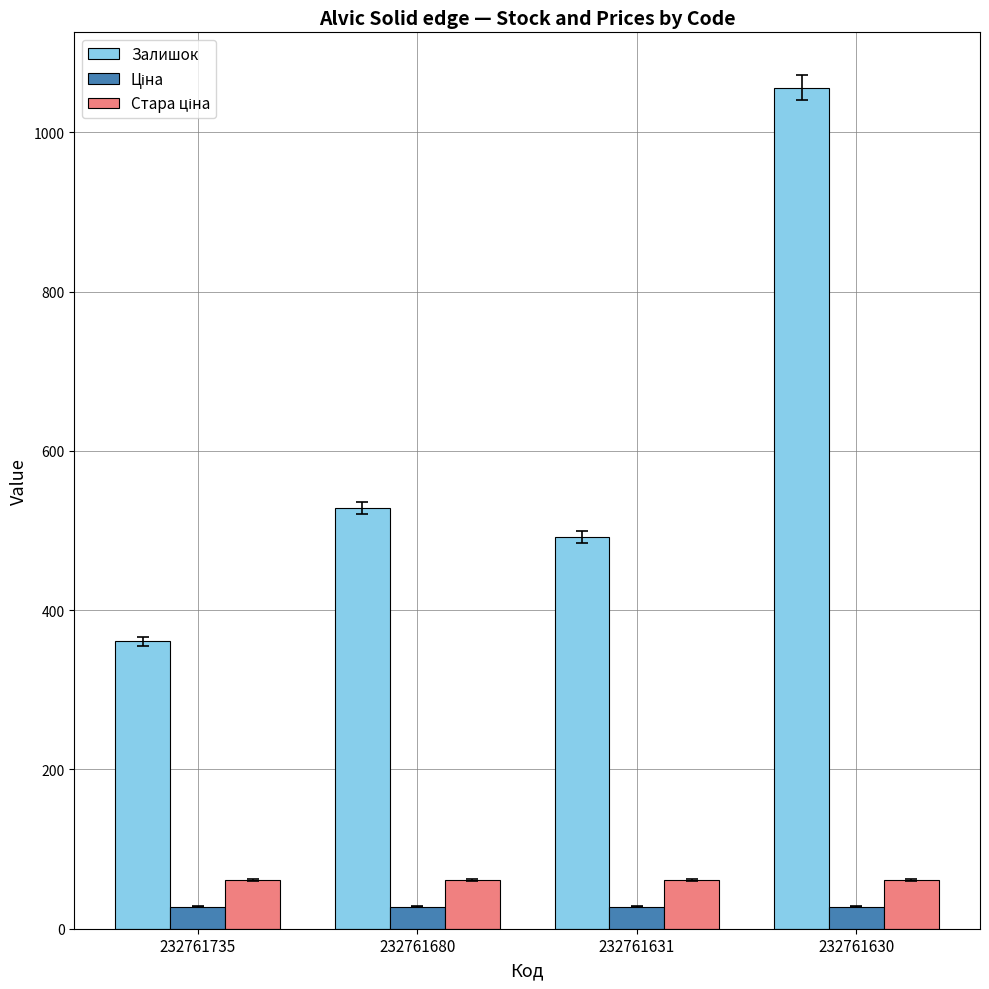

Which series has the largest range (max minus min)?

Залишок